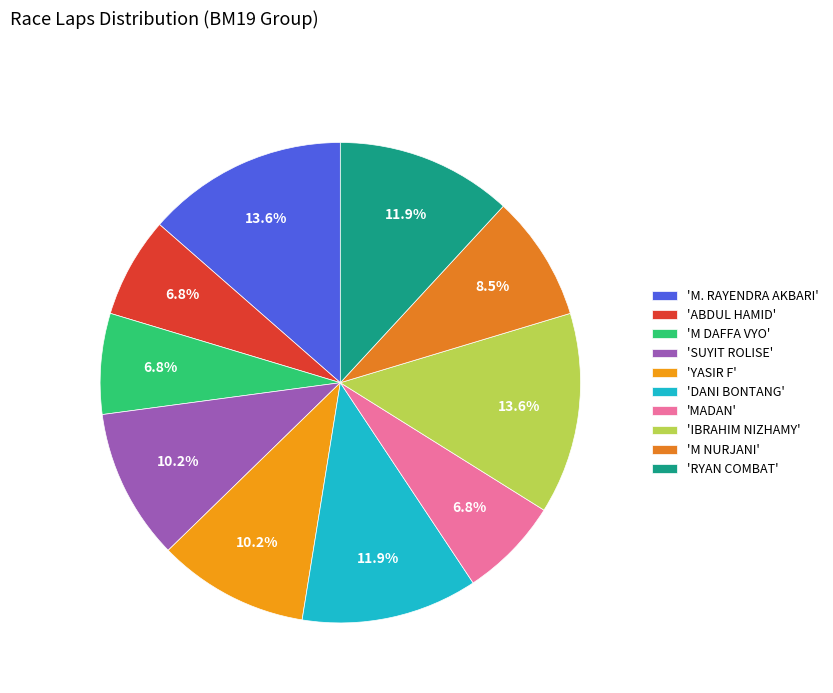

How many slices are in this pie chart?

10